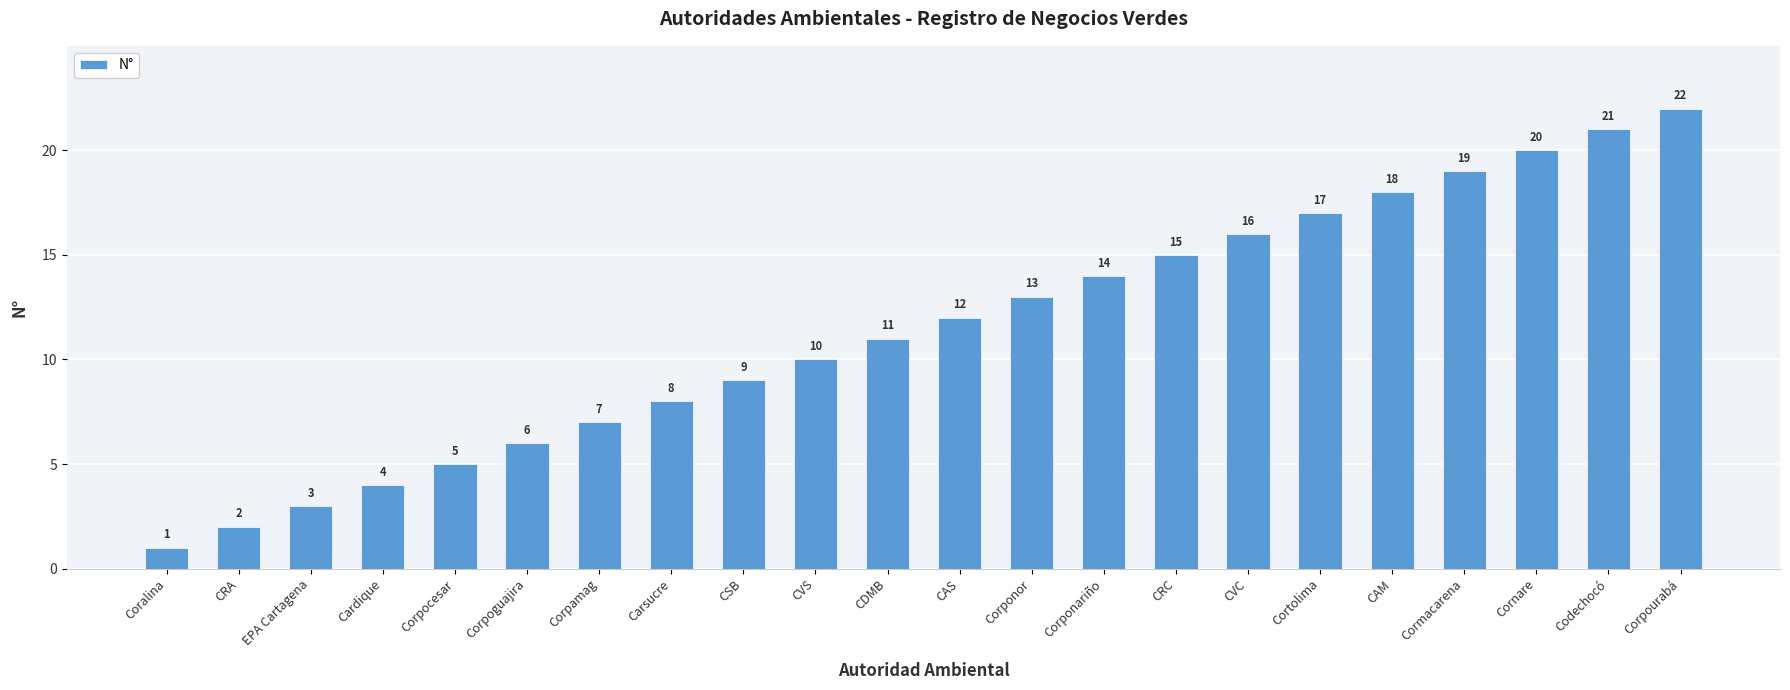

How many bars are there in total?

22